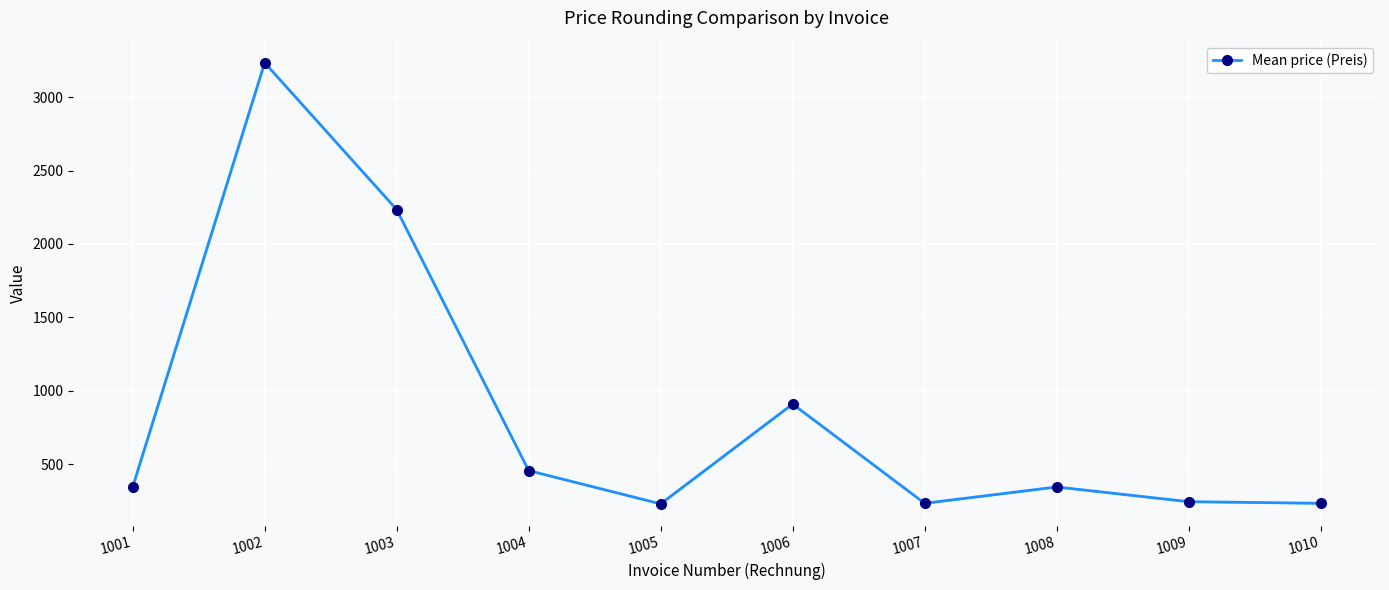

Is it true that the value at 1008 is 218.7?

False